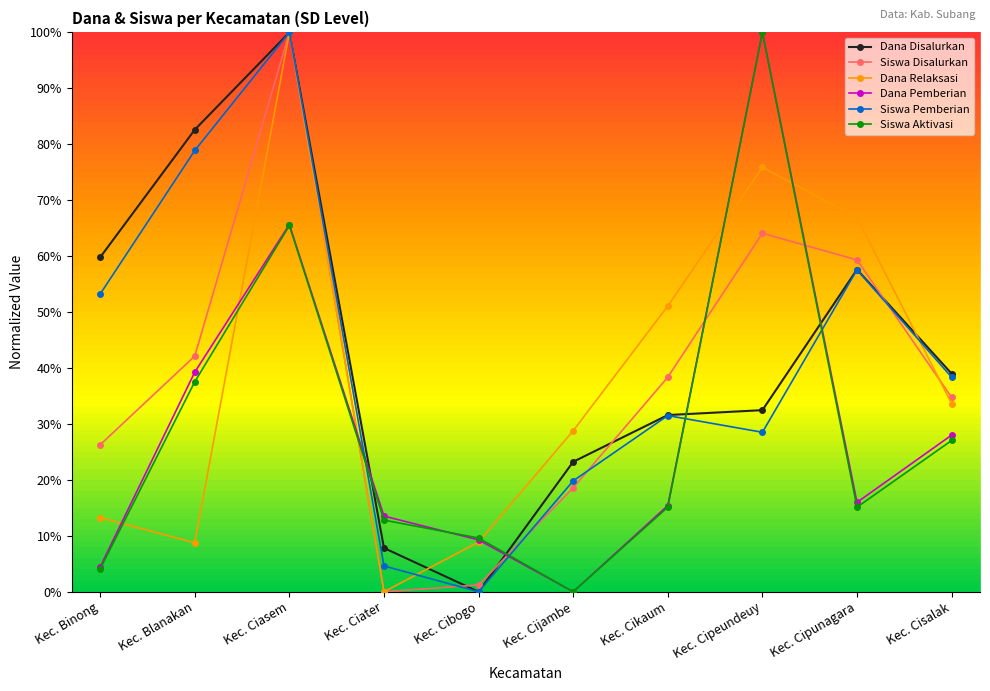

Is this an area chart (filled region under the line)?

No